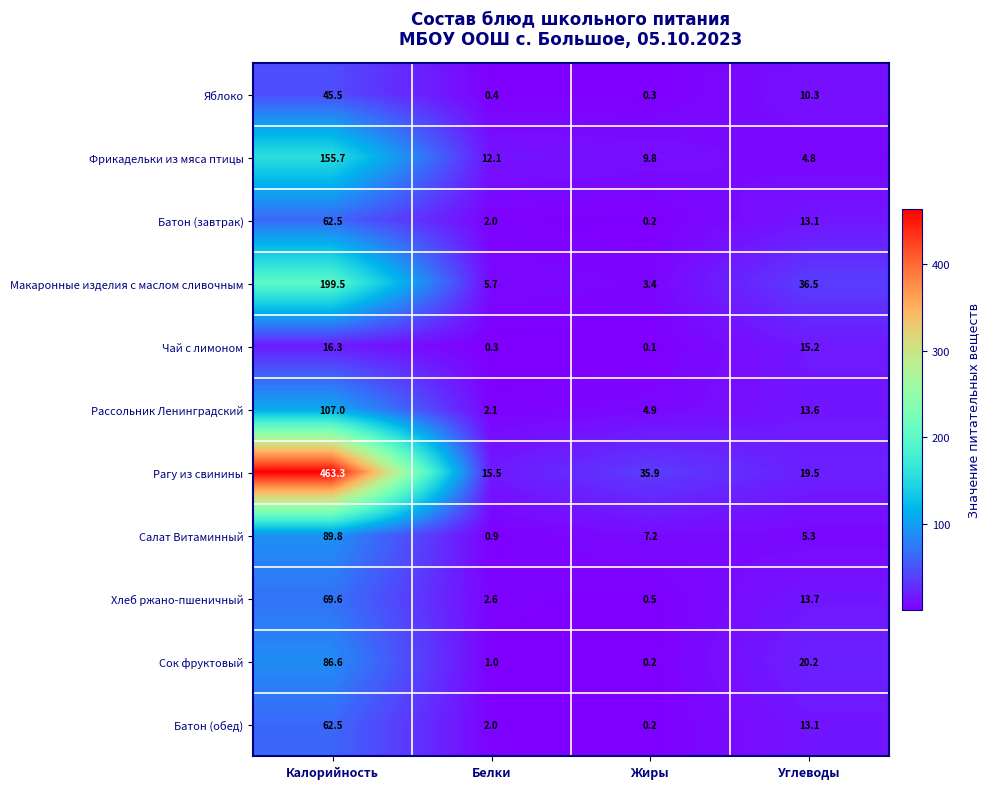

At which category is the sum across all series the highest?

Калорийность